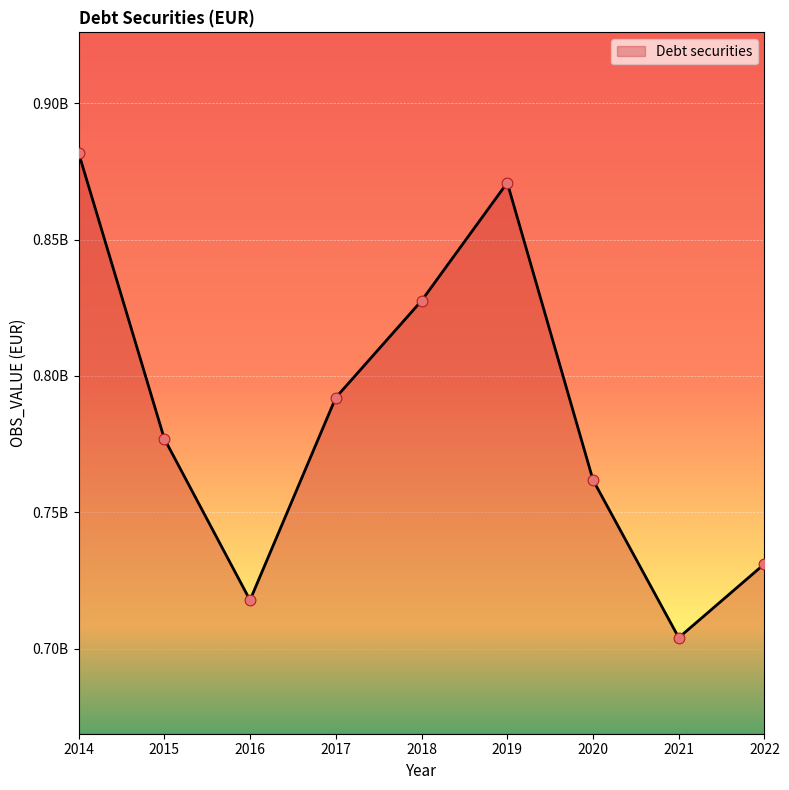

Does the chart have visible grid lines?

Yes